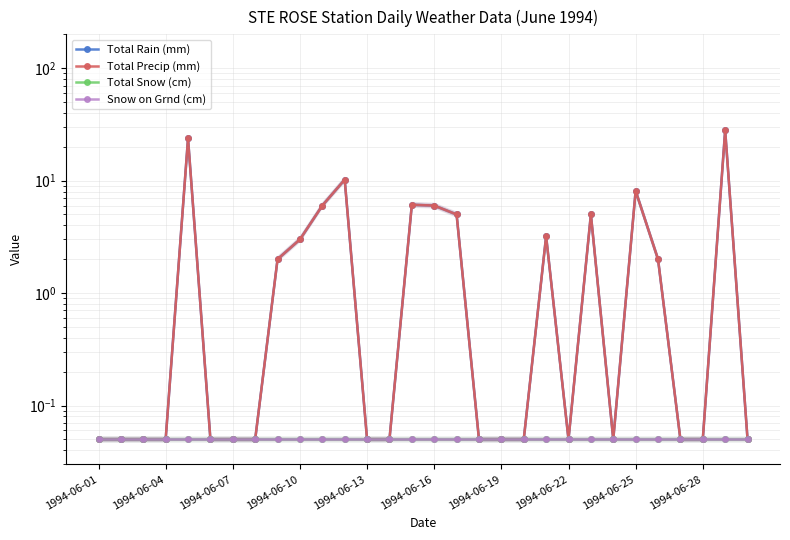

Read the Snow on Grnd (cm) value at 1994-06-07.

0.1